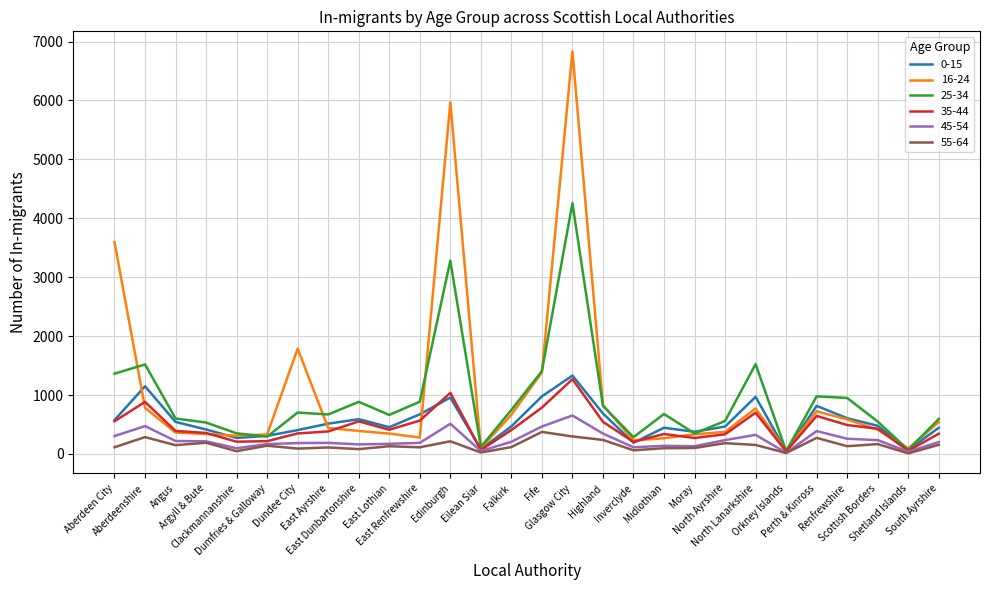

Is it true that 16-24 equals 441 at East Ayrshire?

True